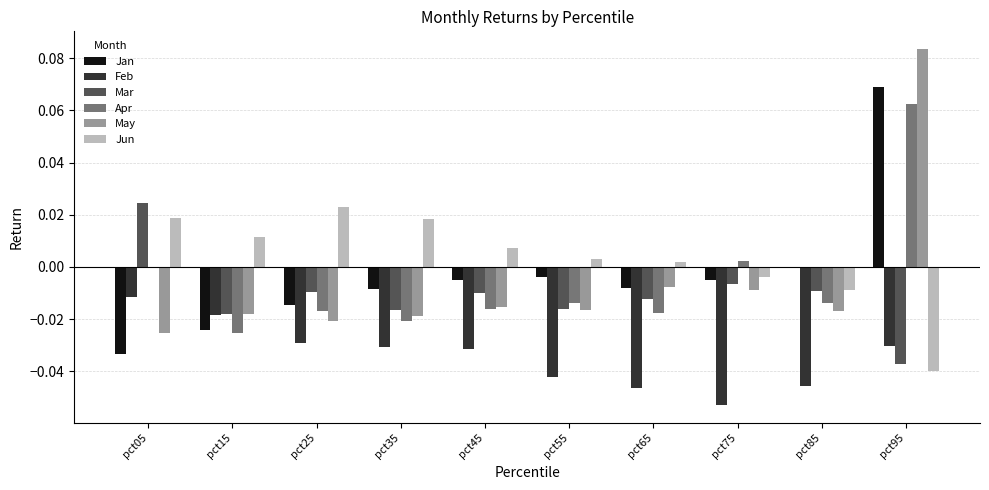

How many groups of bars are there?

10